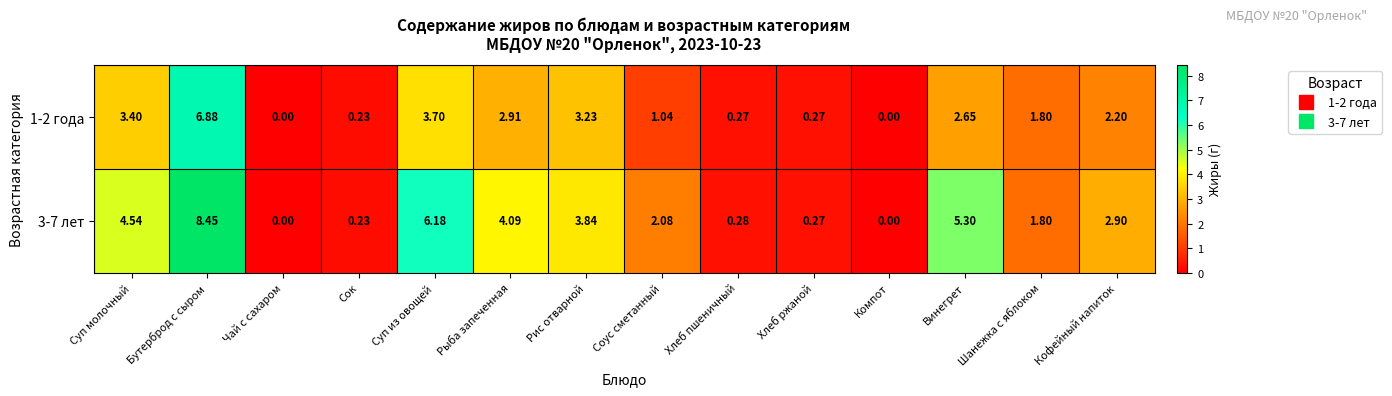

What is the difference between the highest and lowest values at Рис отварной?

0.6